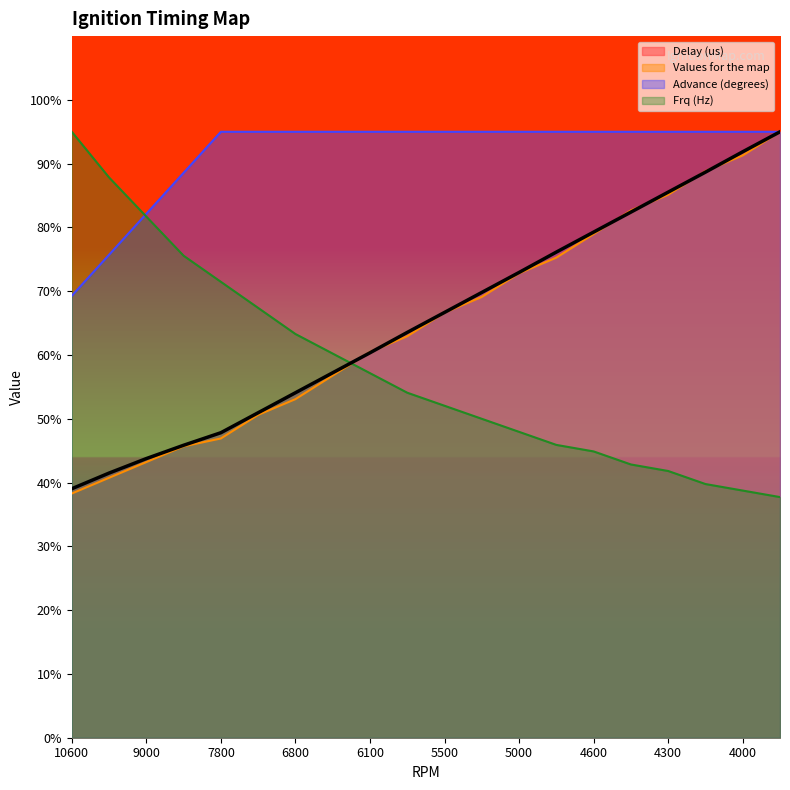

The value of Frq (Hz) at 6100 is 776.3. True or false?

False